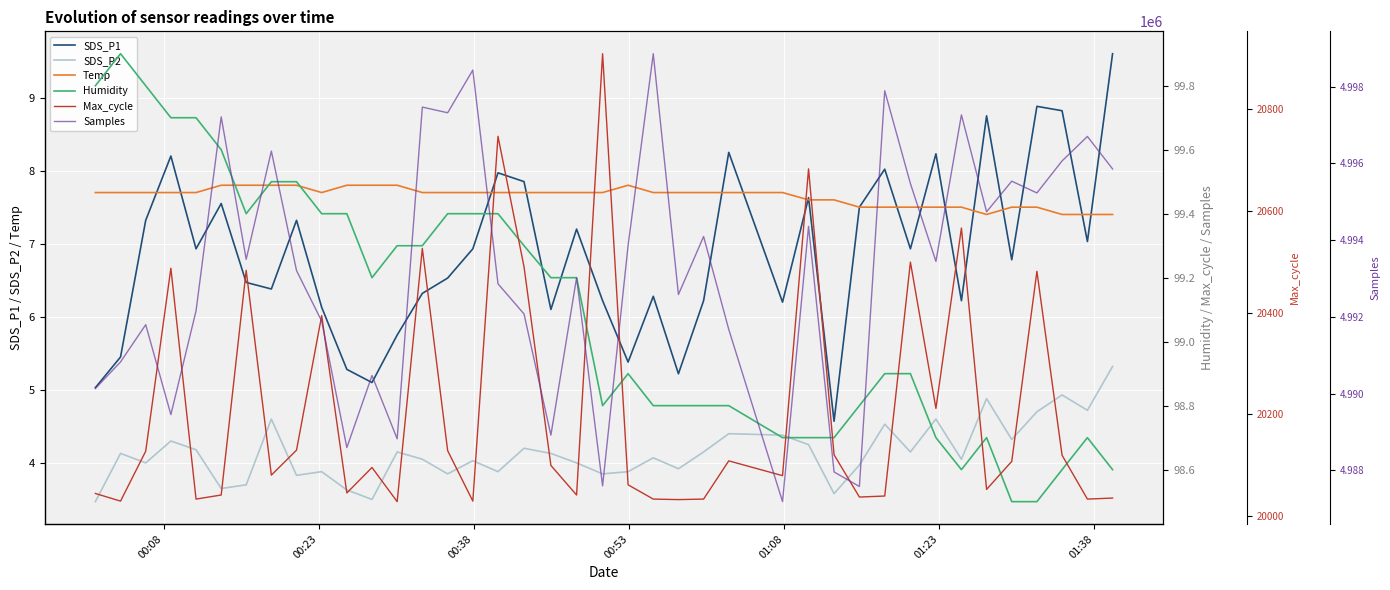

What is the maximum value for SDS_P1?

9.6